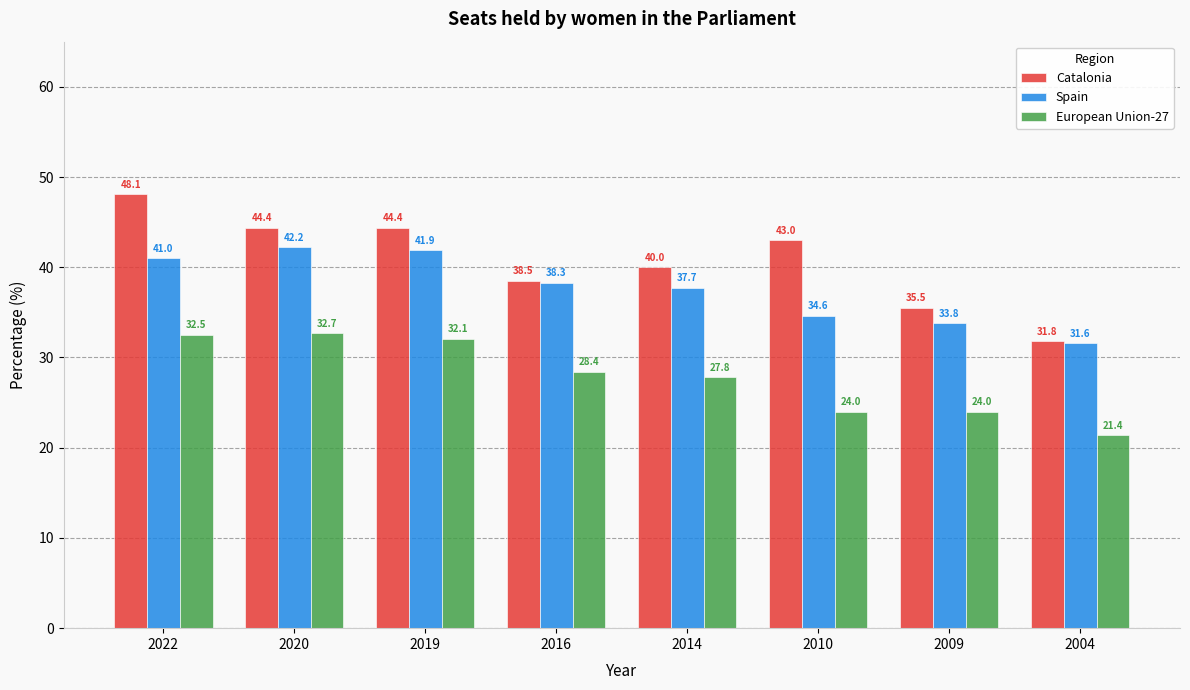

Reading left to right, what are all the values shown in this chart?

Catalonia: 2022=48.1	2020=44.4	2019=44.4	2016=38.5	2014=40.0	2010=43.0	2009=35.5	2004=31.8
Spain: 2022=41.0	2020=42.2	2019=41.9	2016=38.3	2014=37.7	2010=34.6	2009=33.8	2004=31.6
European Union-27: 2022=32.5	2020=32.7	2019=32.1	2016=28.4	2014=27.8	2010=24.0	2009=24.0	2004=21.4